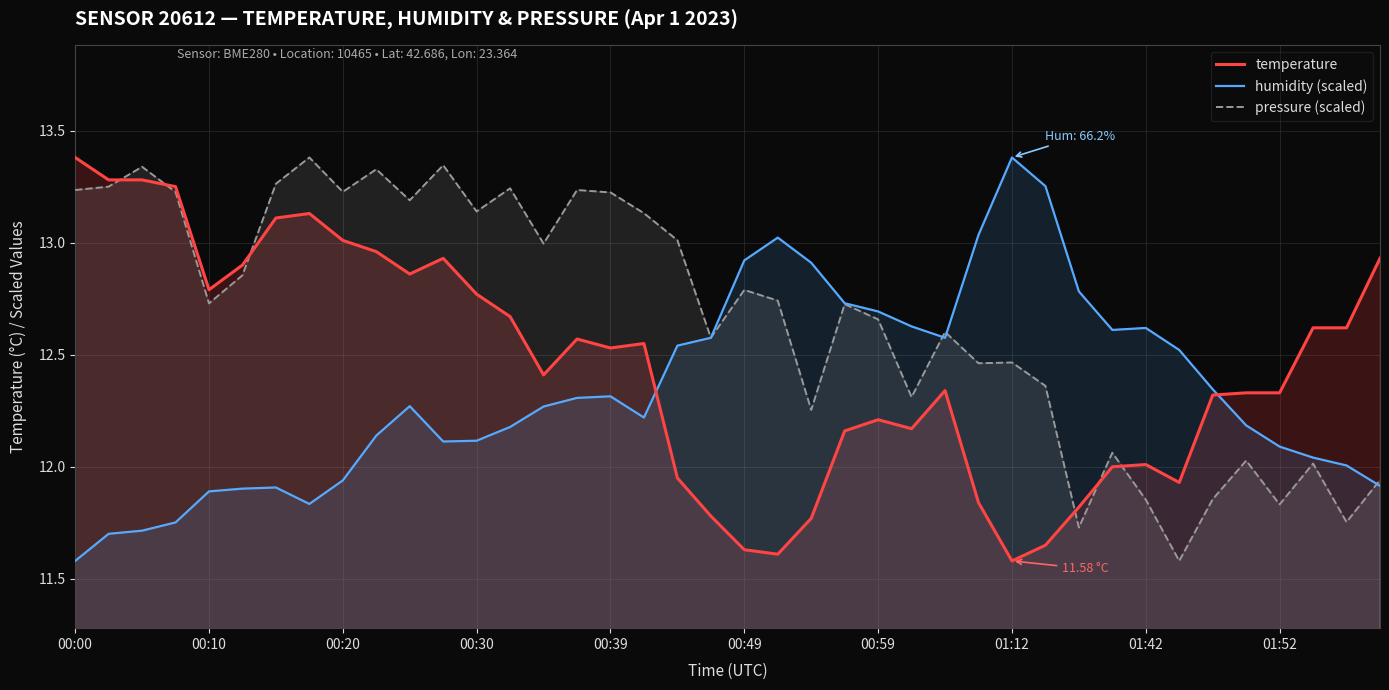

What position from the right is 23?

17